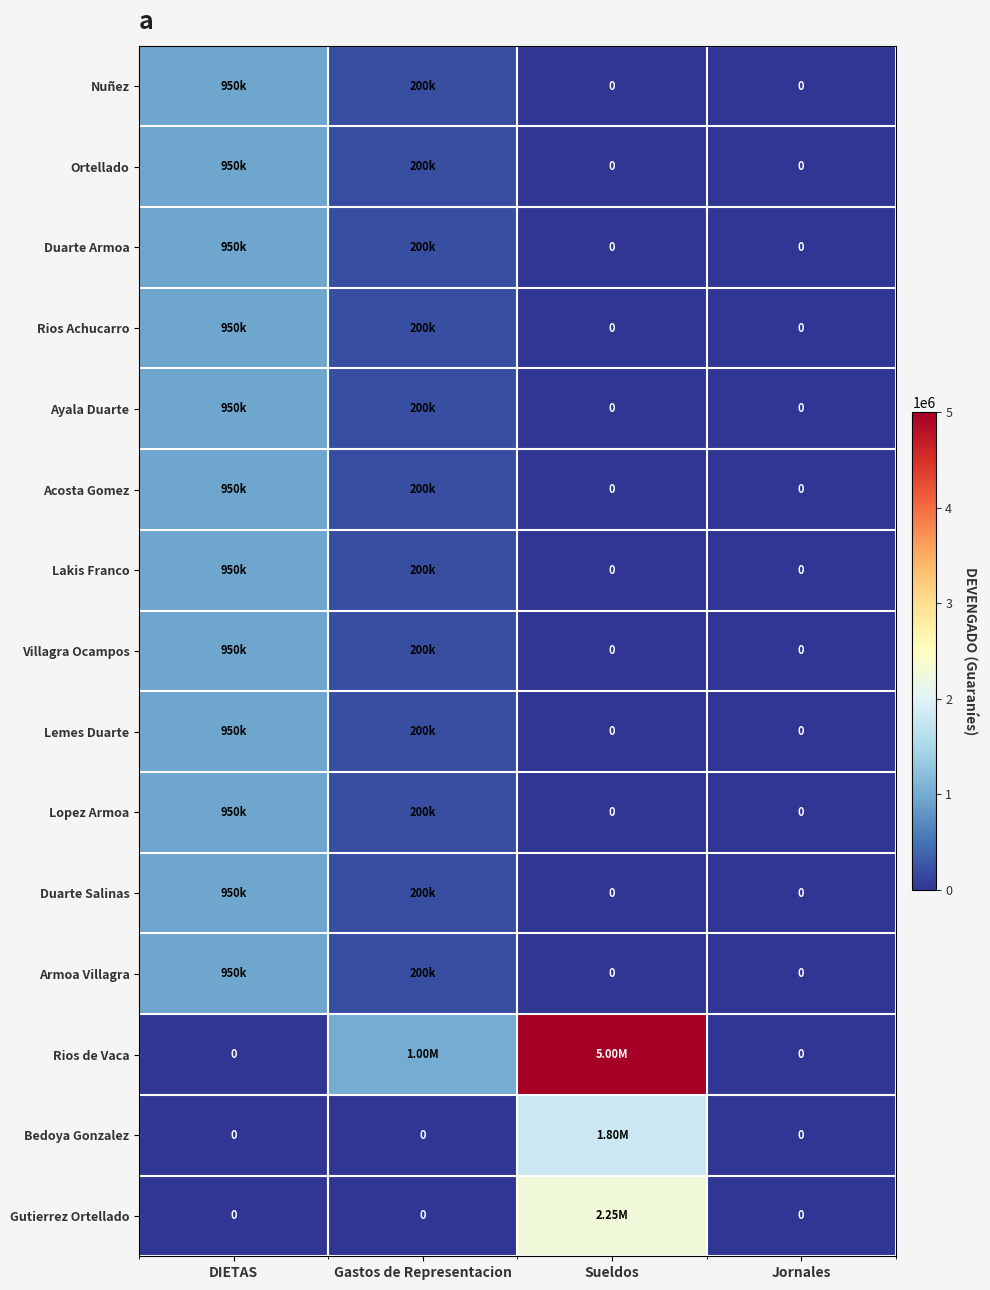

What is the total value across all series at DIETAS?

11400000